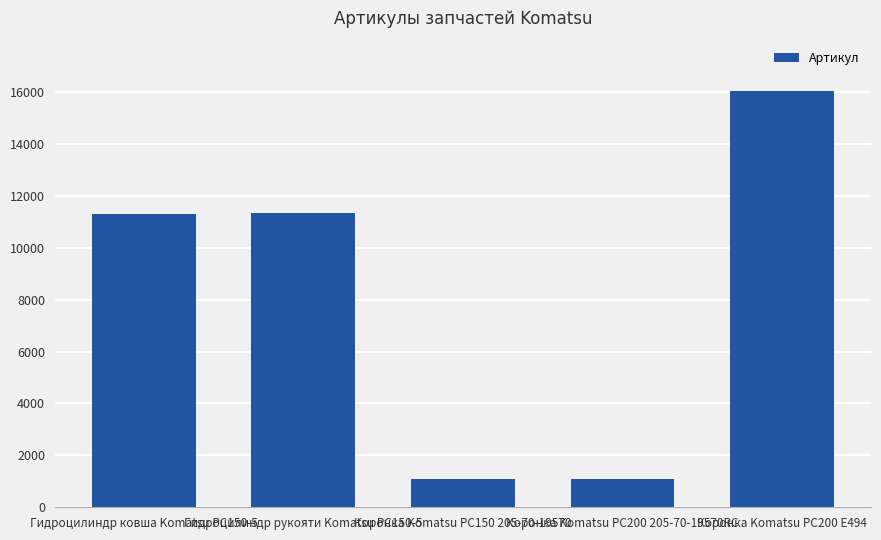

What is the change in value from Гидроцилиндр рукояти Komatsu PC150-5 to Коронка Komatsu PC200 E494?

+4732